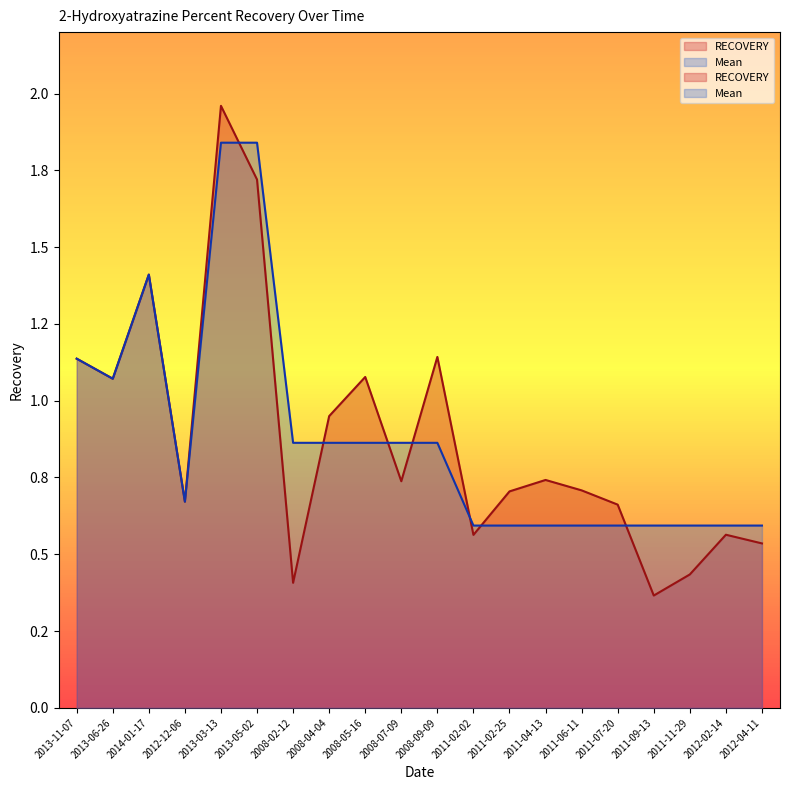

At which category does Mean reach its first local peak?

2014-01-17